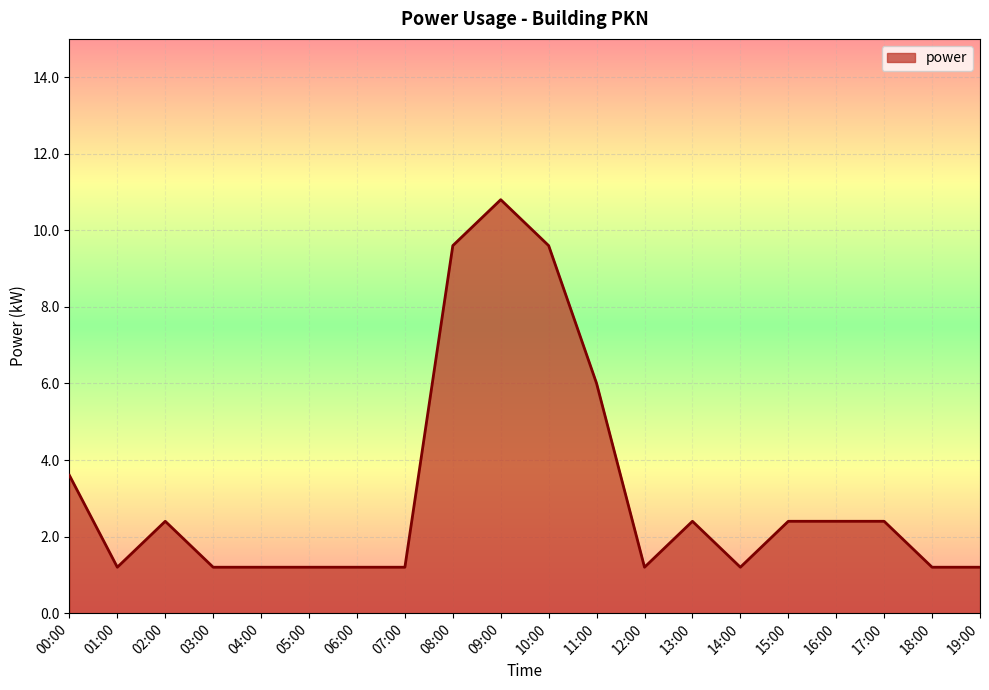

What is the difference between the maximum and minimum values?

9.6